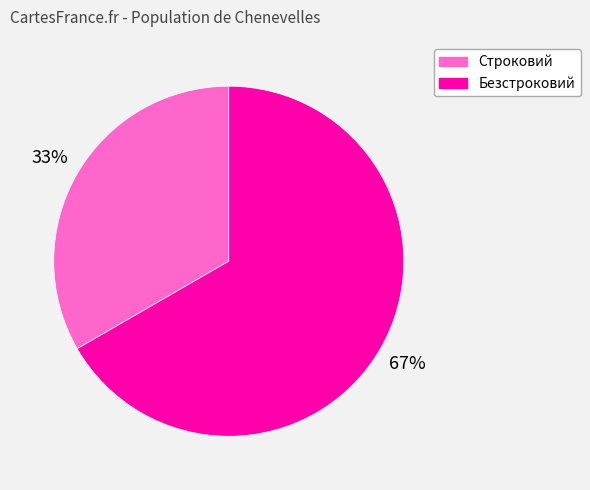

To the nearest percent, what is the combined percentage of Безстроковий and Строковий?

100%